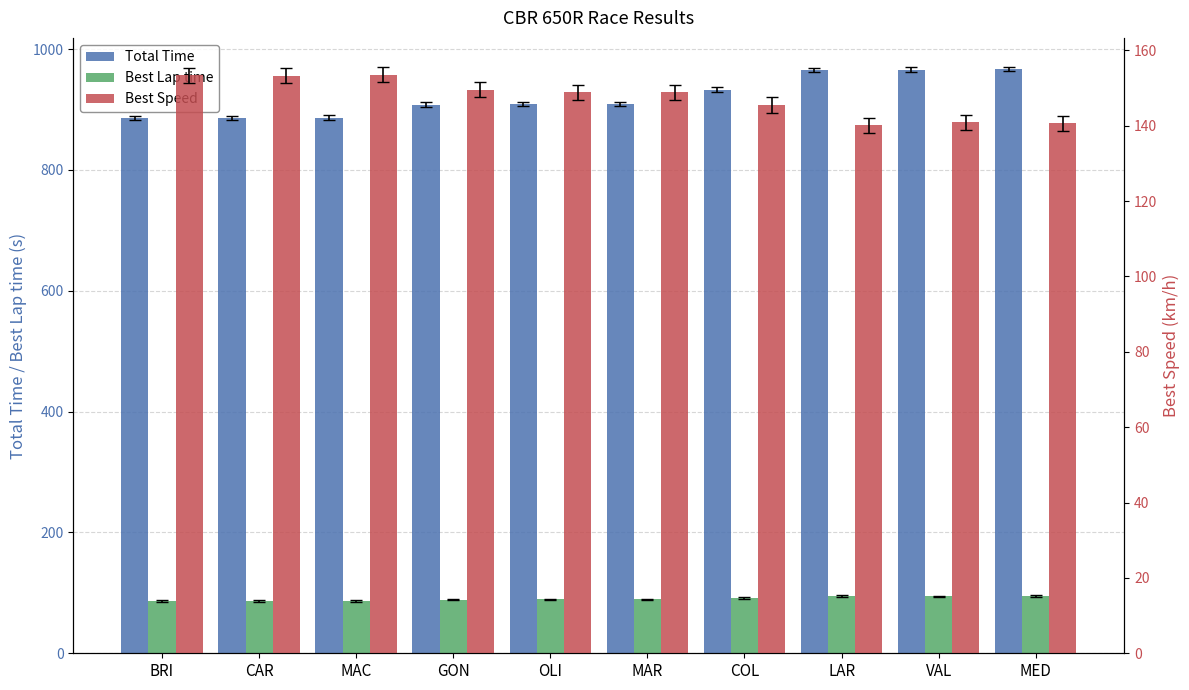

What position from the left is GON?

4